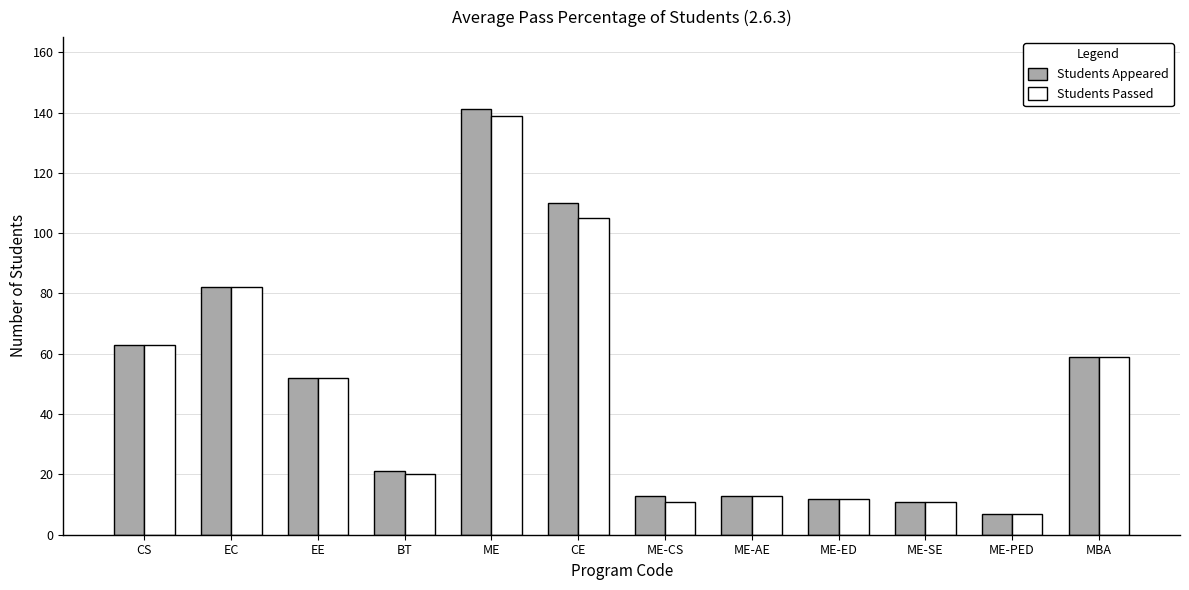

At how many categories does at least one series exceed 56?

5